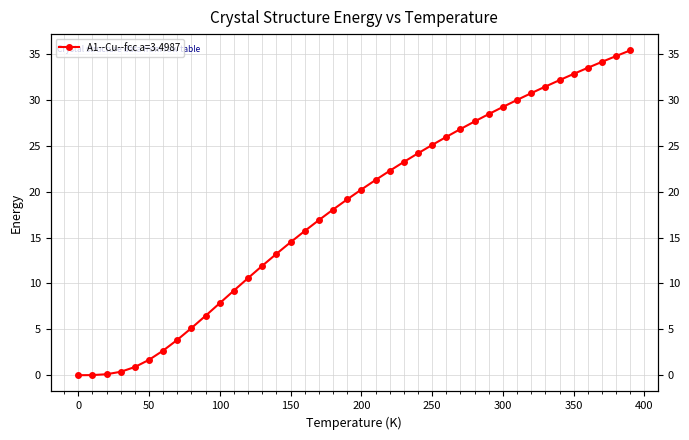

What is the difference between the second highest and minimum values?

34.8